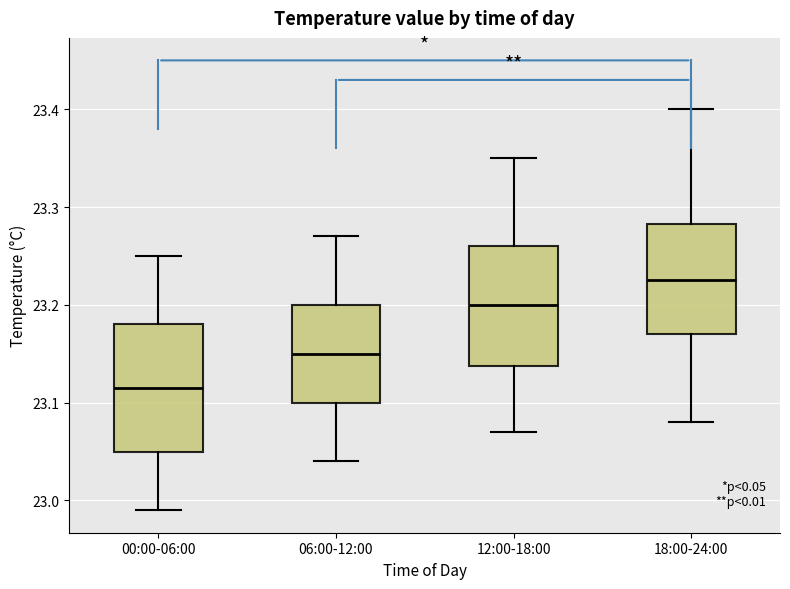

Reading left to right, transcribe this box plot: for each box, give where its median line is, the range the box spans, and where its two whiskers end, as read against the y-axis. The values are not printed on the chart, so give them approximately, as read against the axis.

00:00-06:00: median 23.12, box 23.05 to 23.18, whiskers 22.99 to 23.25
06:00-12:00: median 23.15, box 23.10 to 23.20, whiskers 23.04 to 23.27
12:00-18:00: median 23.20, box 23.14 to 23.26, whiskers 23.07 to 23.35
18:00-24:00: median 23.23, box 23.17 to 23.28, whiskers 23.08 to 23.40